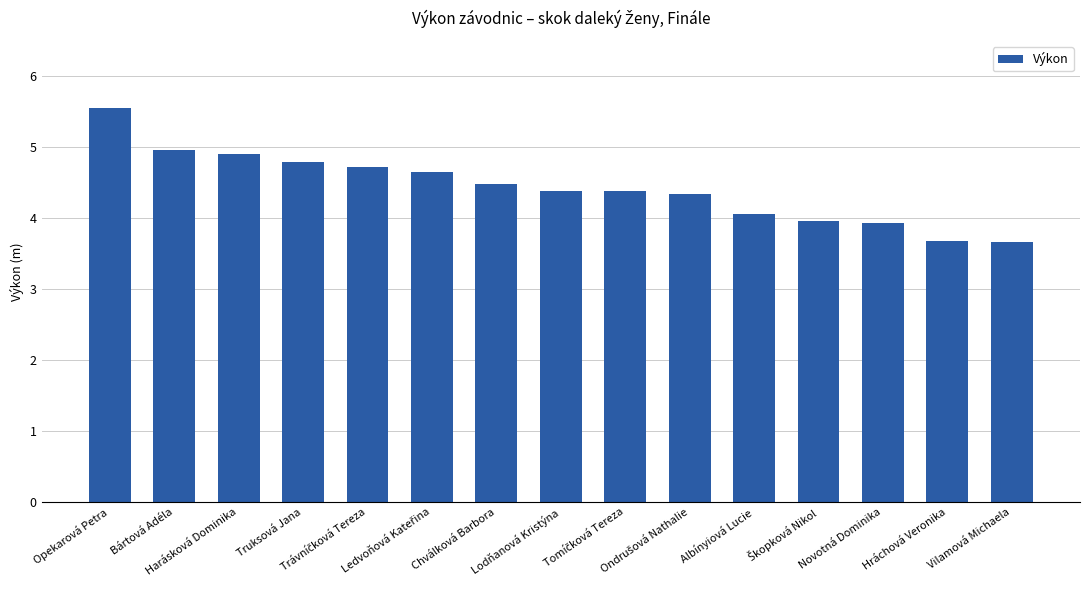

At which label does the data first exceed 4?

Opekarová Petra